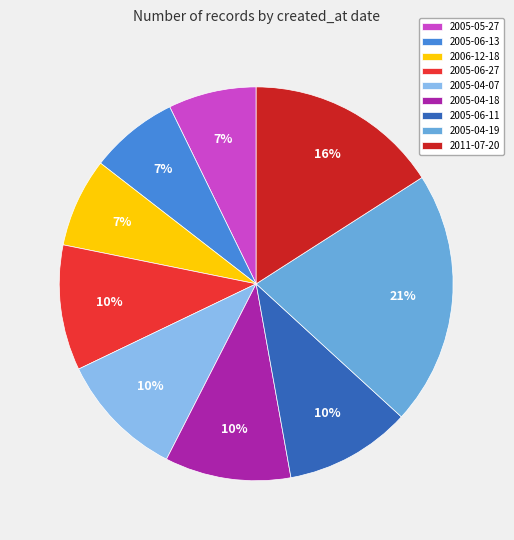

Combined, do 2005-06-13 and 2005-06-27 account for over 50%?

No